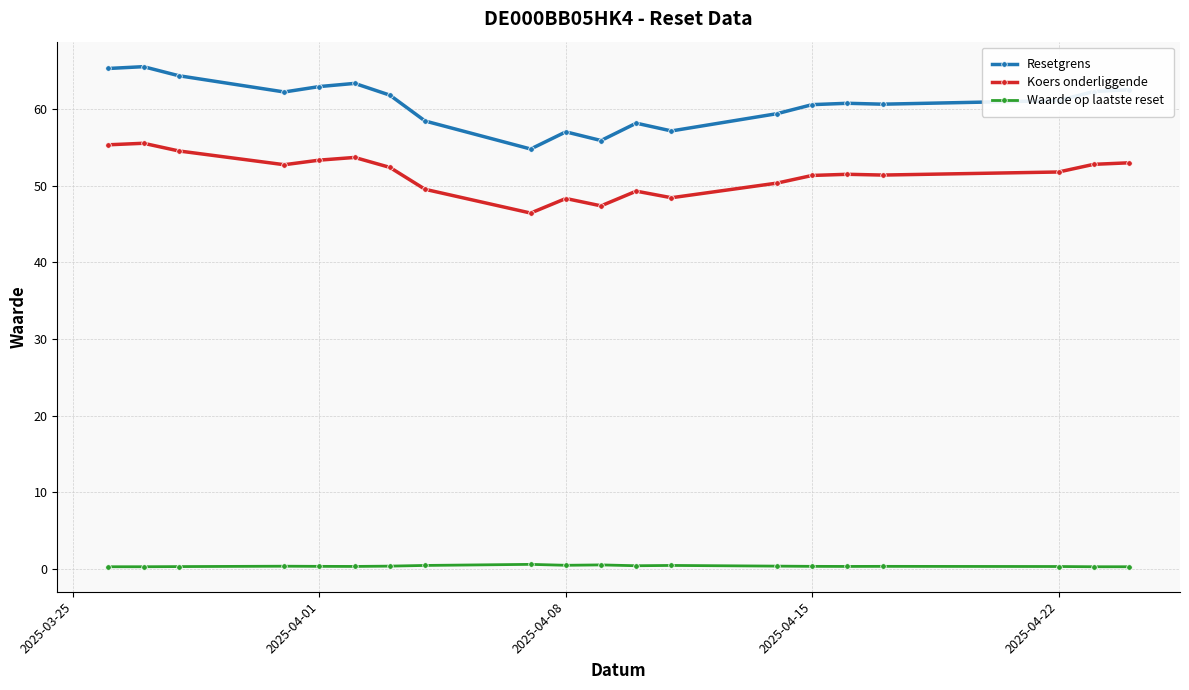

List the series in order of their peak value, highest first.

Resetgrens, Koers onderliggende, Waarde op laatste reset